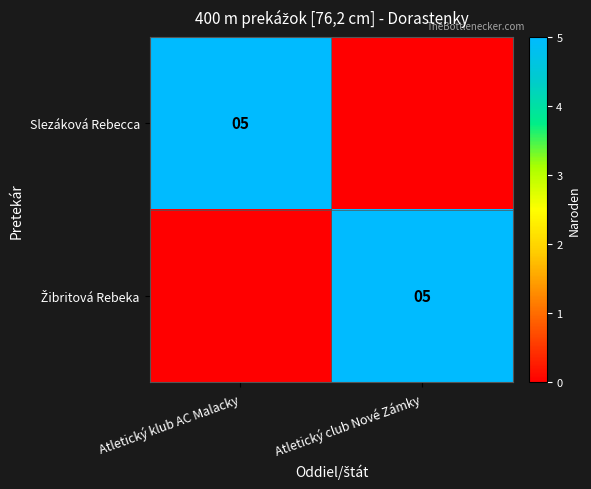

Is it true that Slezáková Rebecca equals 9 at Atletický klub AC Malacky?

False